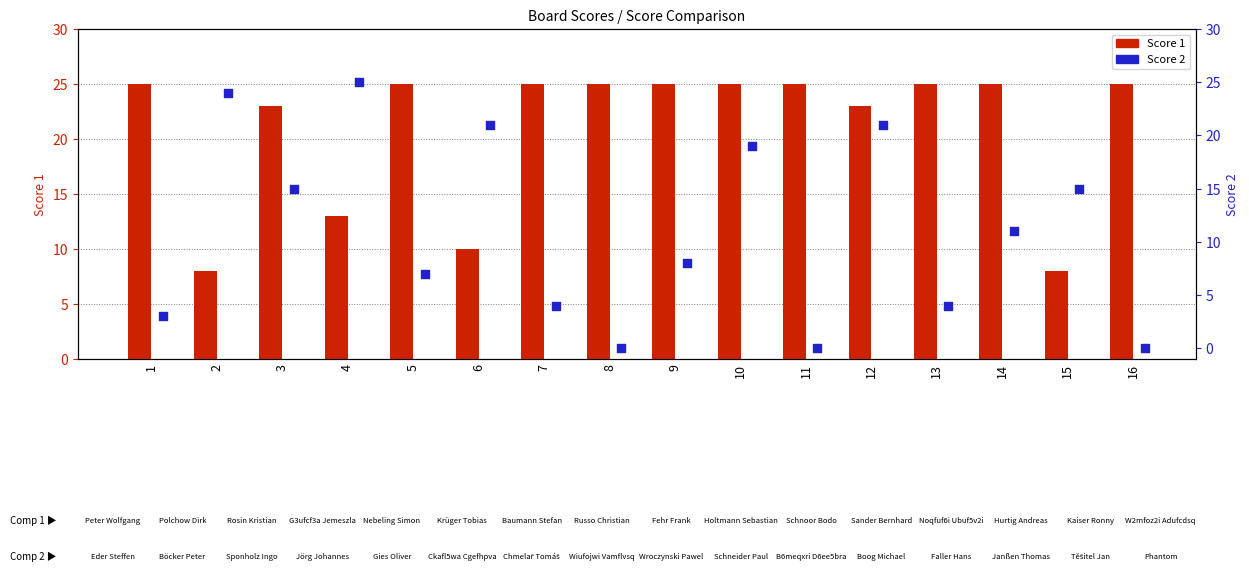

What are all the series names shown in the legend?

Score 1, Score 2